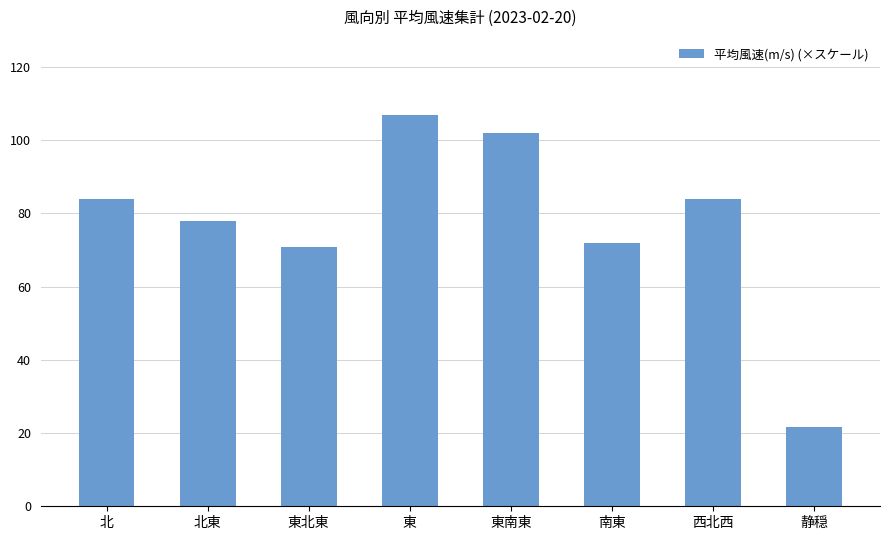

True or false: the data shows 130.6 at 北東.

False